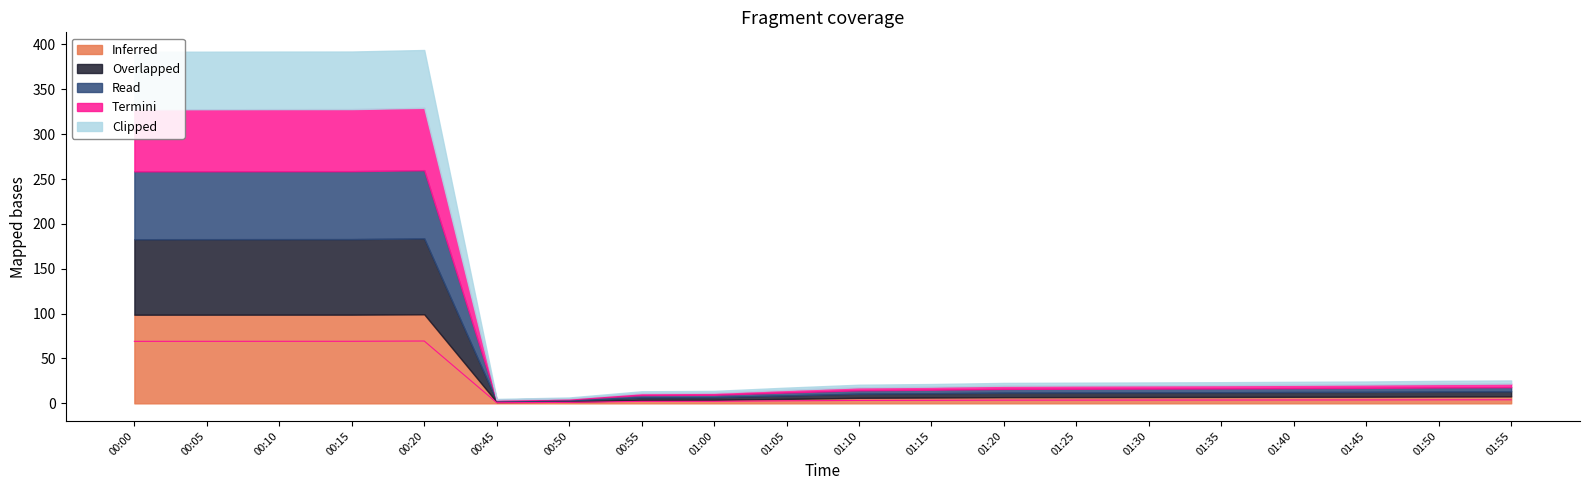

How many lines are shown in the chart?

5